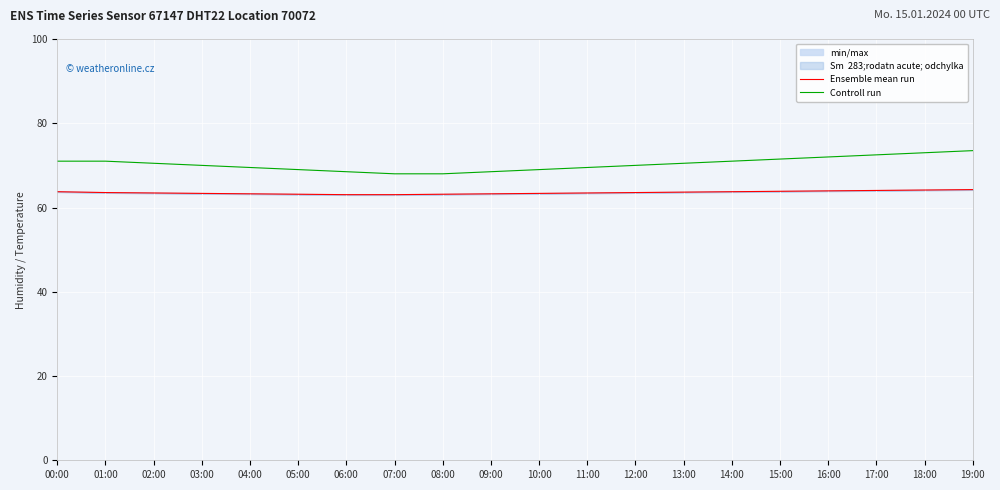

Which series has the largest total across all categories?

Controll run